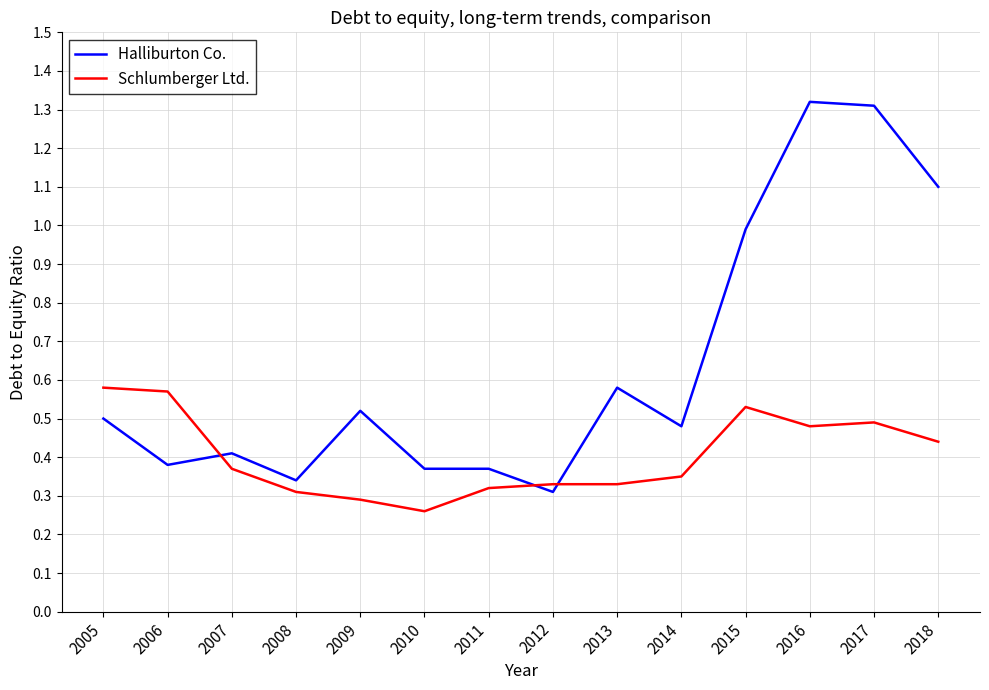

List the series in order of their peak value, highest first.

Halliburton Co., Schlumberger Ltd.